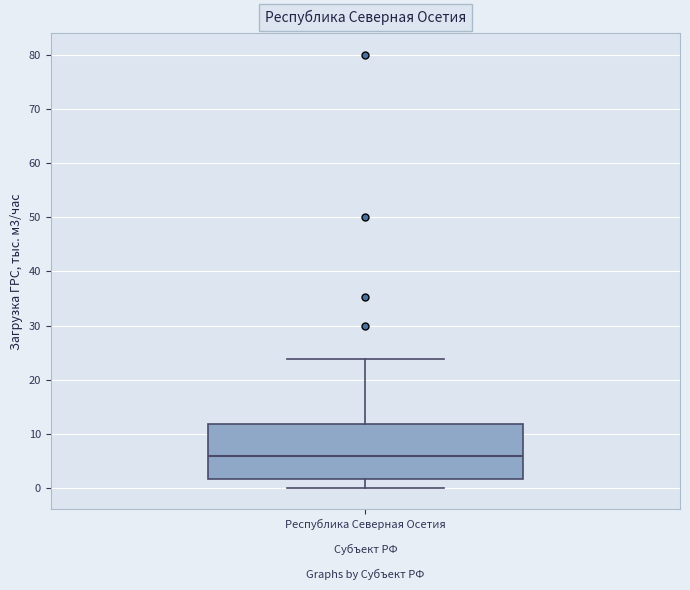

Transcribe this box plot: give where the median line is, the range the box spans, and where the two whiskers end, as read against the y-axis. The values are not printed on the chart, so give them approximately, as read against the axis.

median 6, box 2 to 12, whiskers 0 to 24